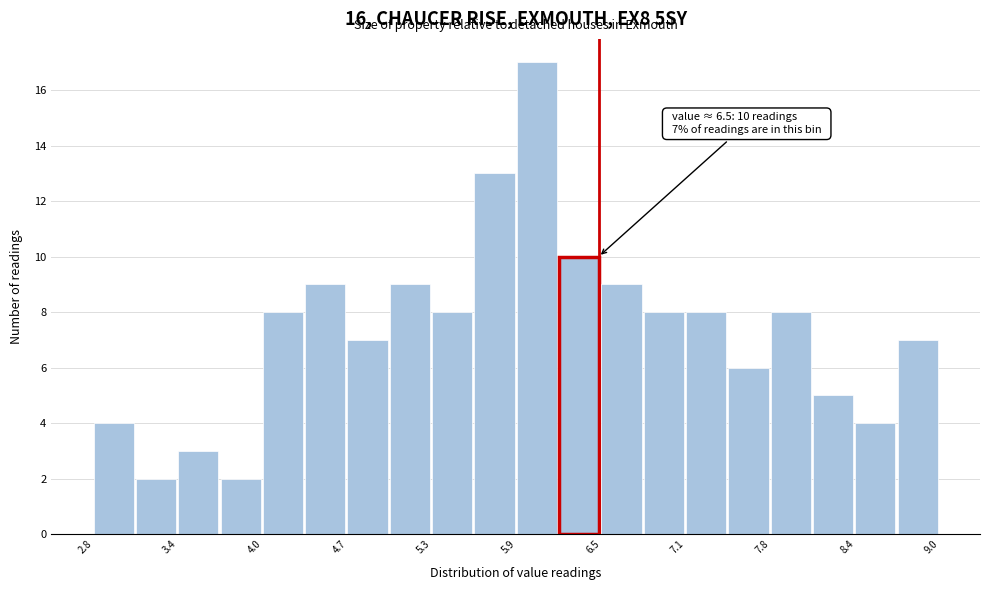

Read against the x-axis, roughly where is the centre of the tallest bar?

6.0